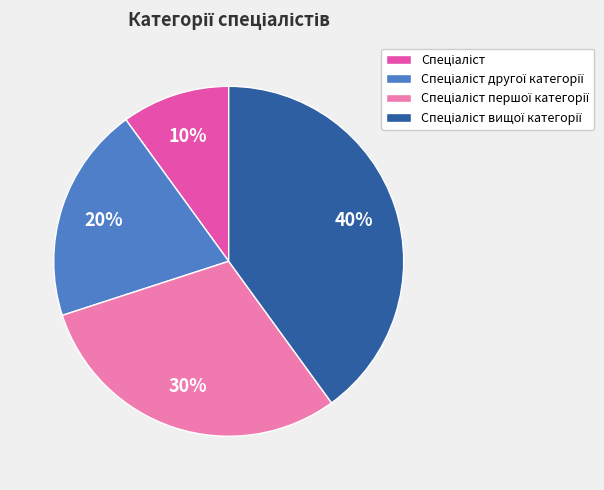

To the nearest percent, what is the difference between the largest and smallest slice percentages?

30%